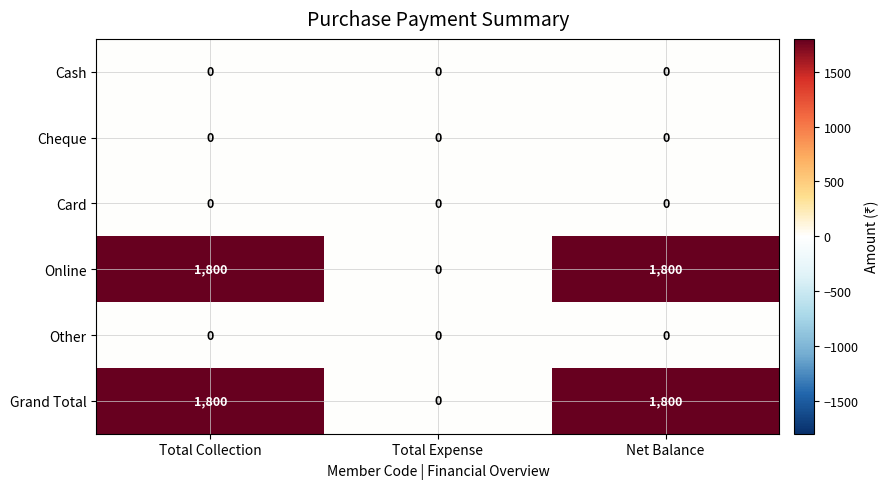

Is the value of Grand Total at Net Balance greater than the value of Cash at Net Balance?

Yes